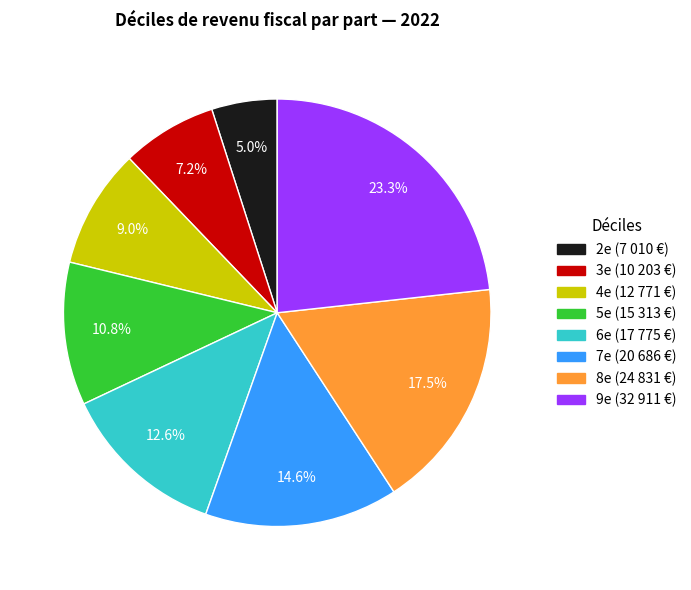

What is the largest slice in the pie chart?

9e